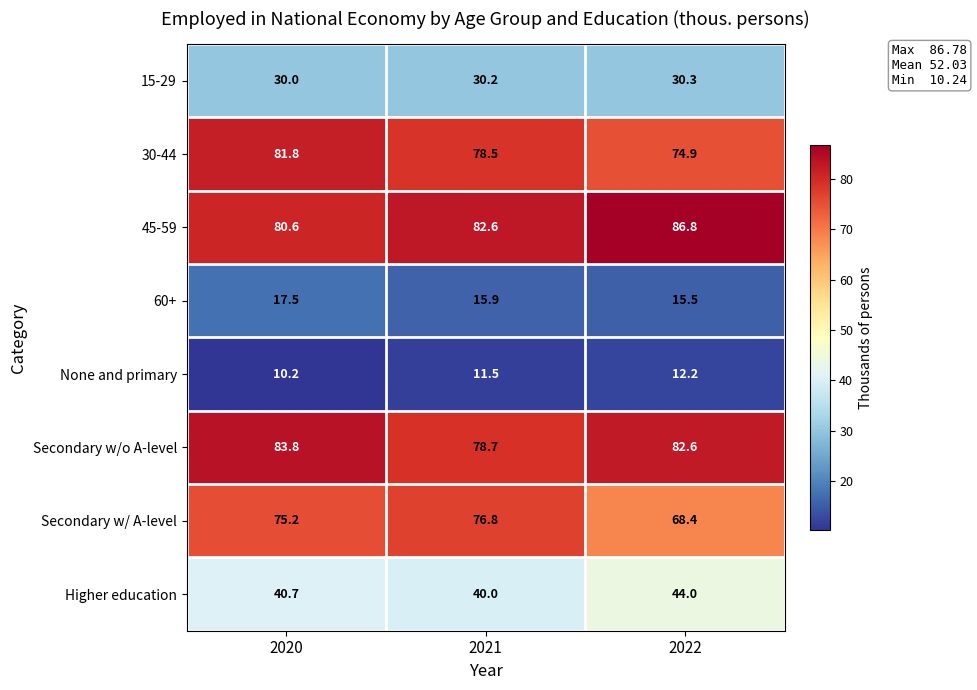

Which series changed the most between 2021 and 2022?

Secondary w/ A-level